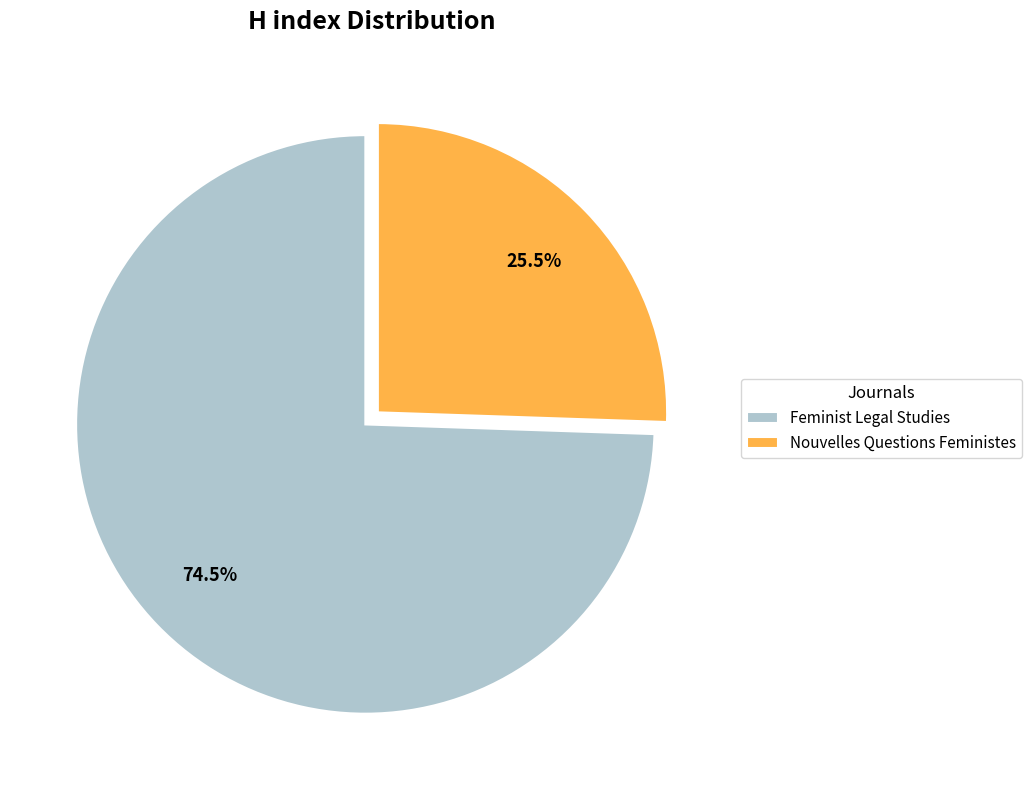

To the nearest percent, what is the combined percentage of Feminist Legal Studies and Nouvelles Questions Feministes?

100%